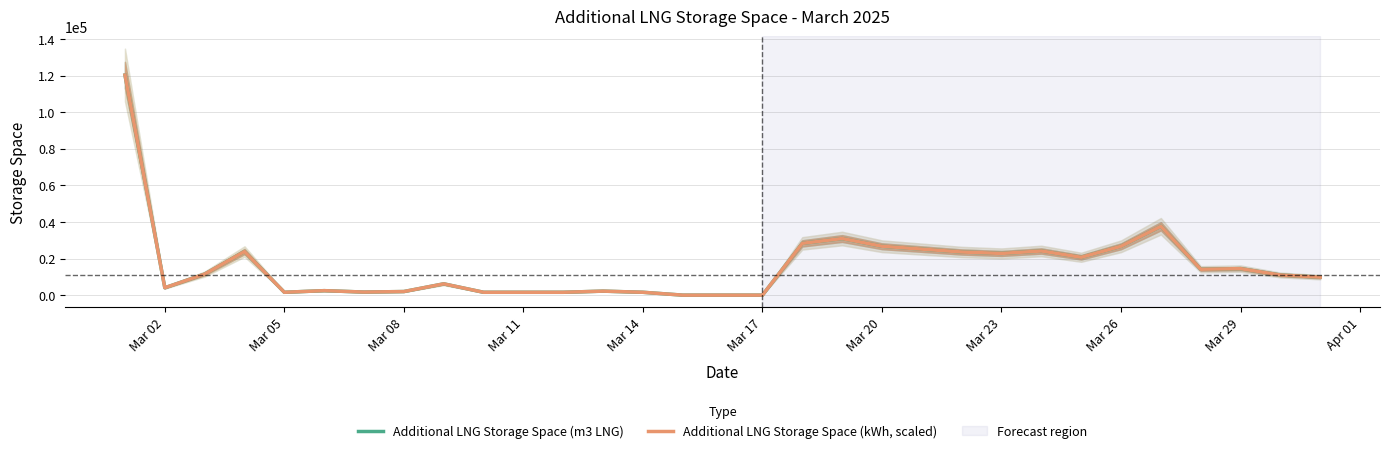

How many positive values does the Additional LNG Storage Space (kWh, scaled) series have?

28